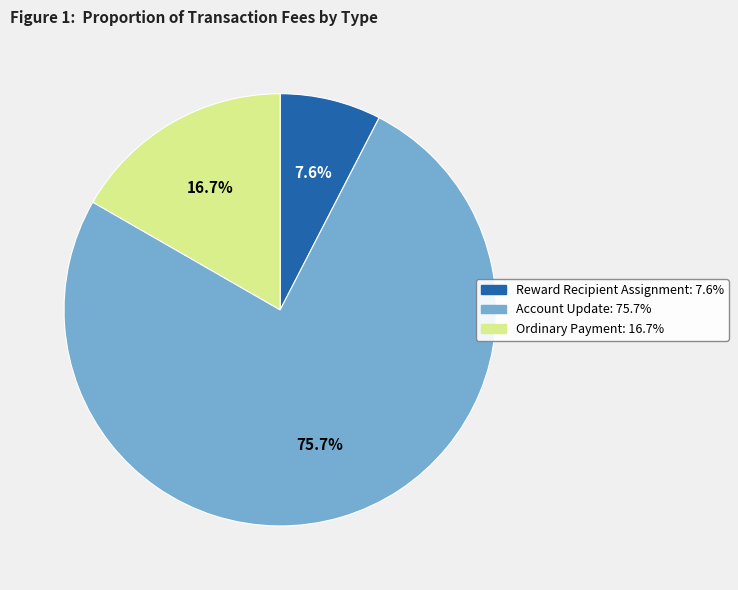

To the nearest percent, what is the combined percentage of Account Update and Ordinary Payment?

92%